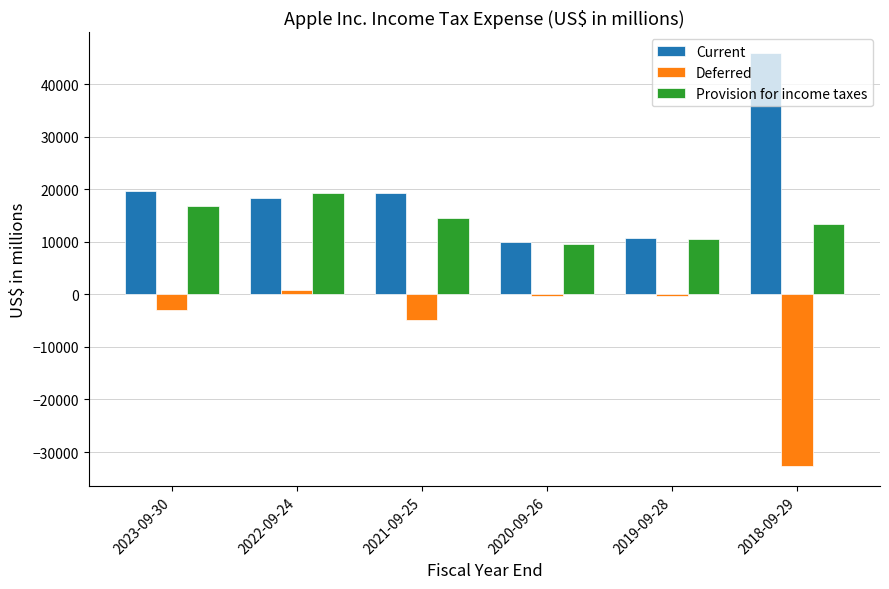

Count the number of data series in this chart.

3